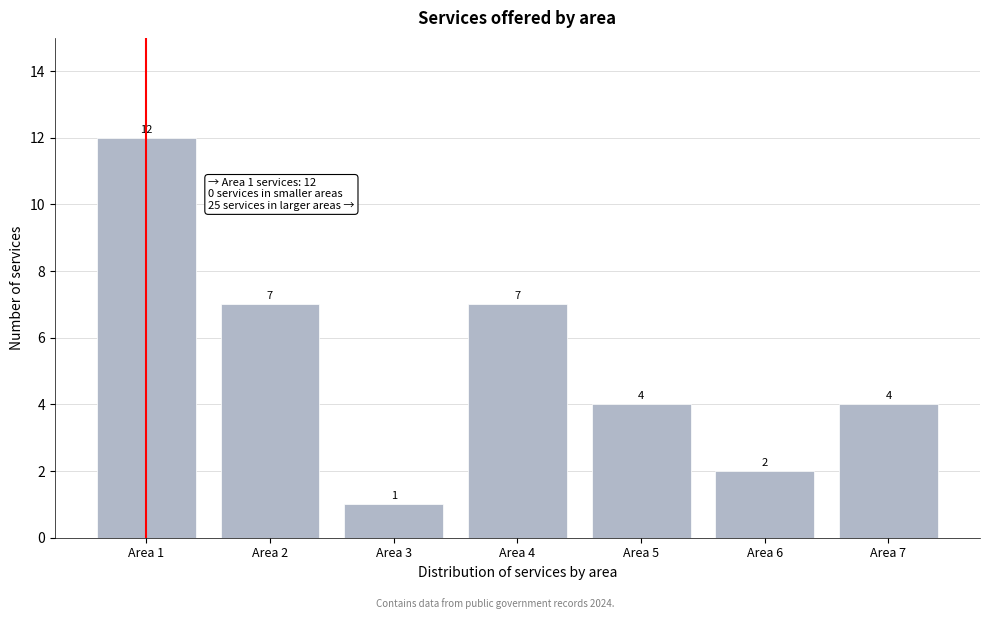

Reading right to left, transcribe all the data shown in this chart.

4	2	4	7	1	7	12